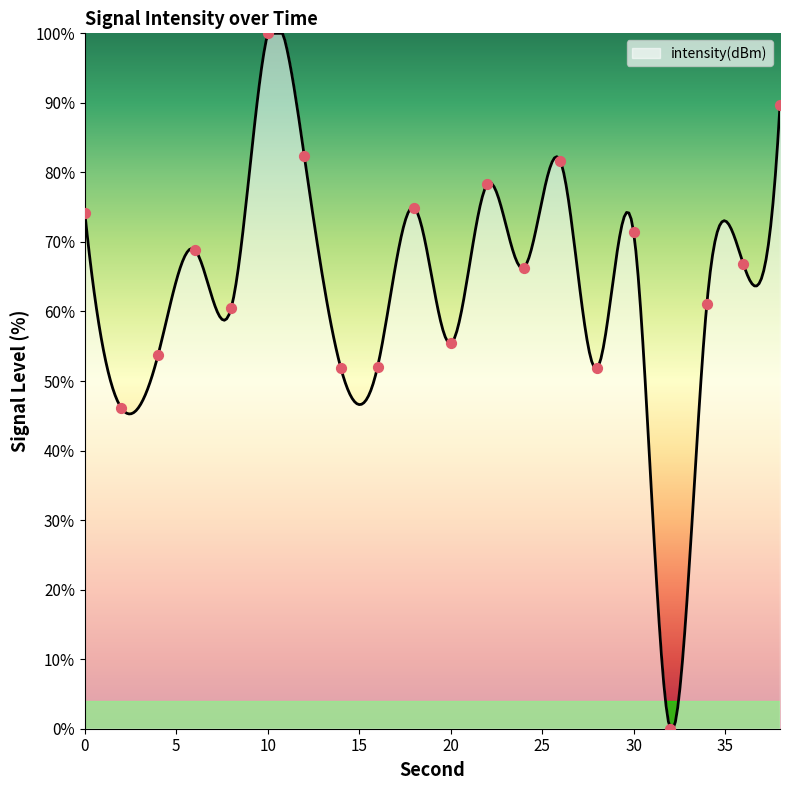

Which has a higher value, 22 or 32?

22